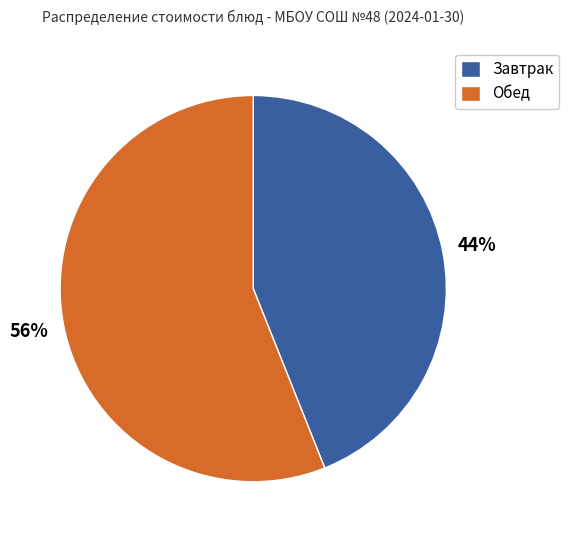

To the nearest percent, what is the difference between the largest and smallest slice percentages?

12%